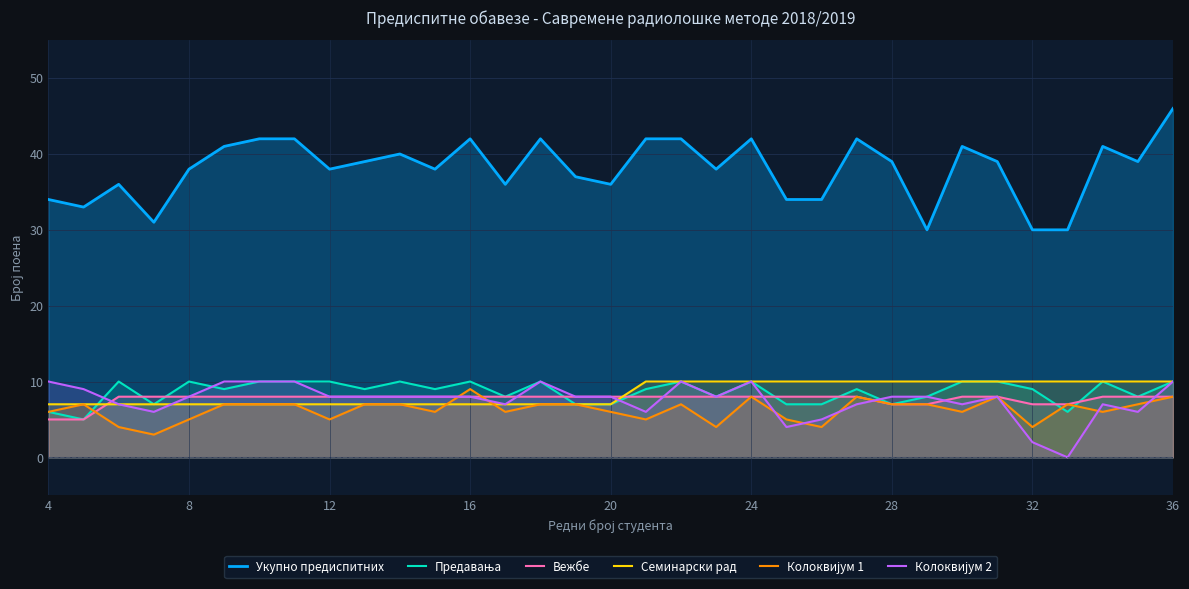

Which series has the widest spread of values?

Укупно предиспитних